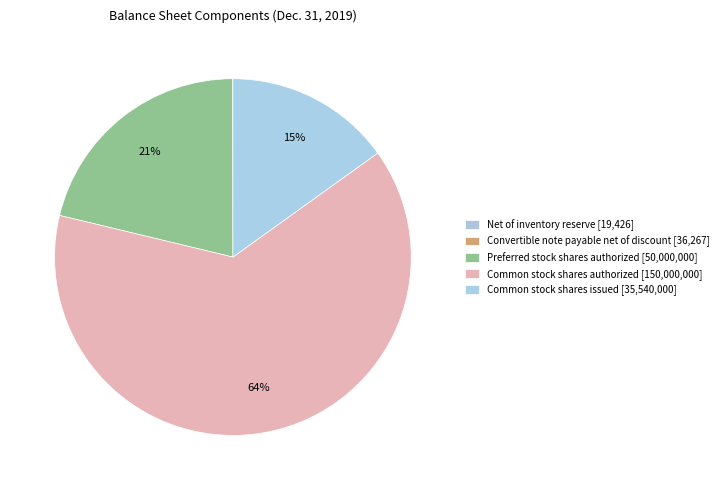

Does any single category account for the majority?

Yes